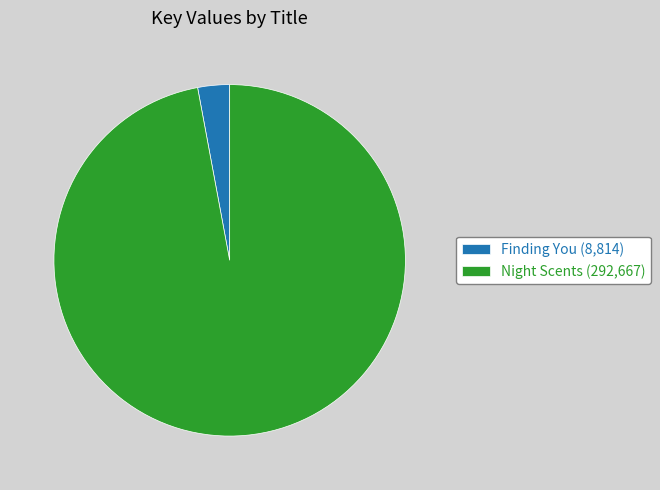

Is it true that Finding You (8,814) is 3% of the pie?

True